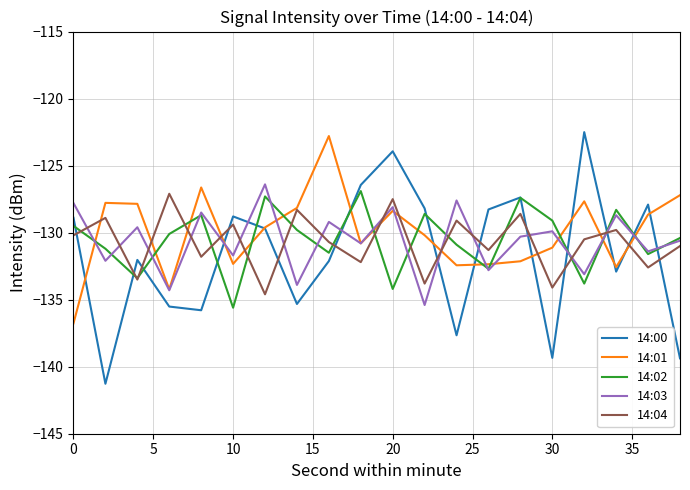

True or false: 14:04 and 14:00 cross at least once.

True